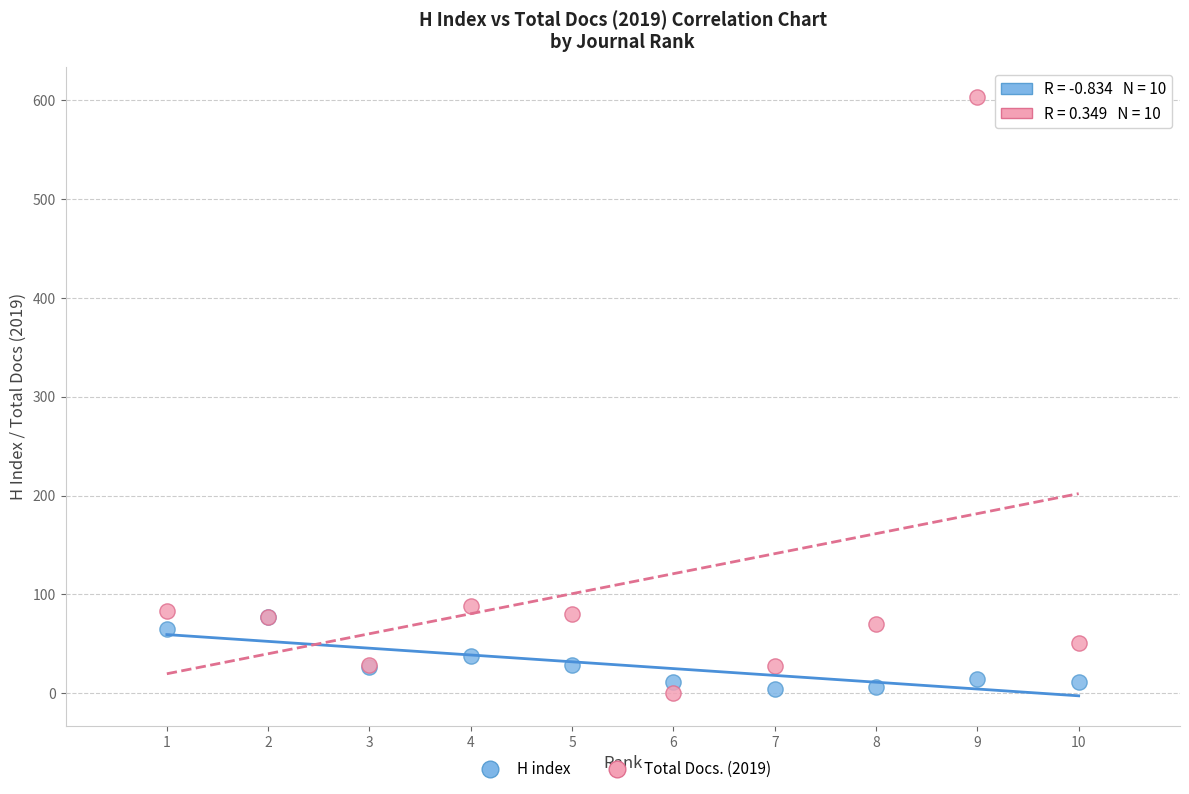

What are all the series names shown in the legend?

H index, Total Docs. (2019)